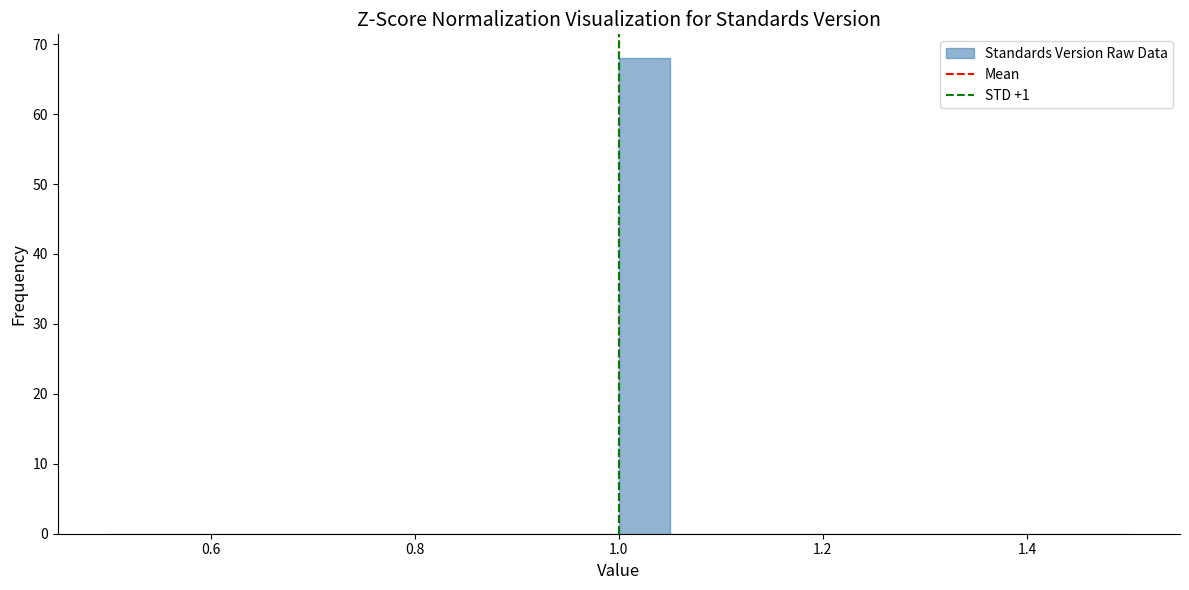

Around what value on the x-axis is the tallest bar? Give the approximate position of its centre, as read against the axis.

1.02